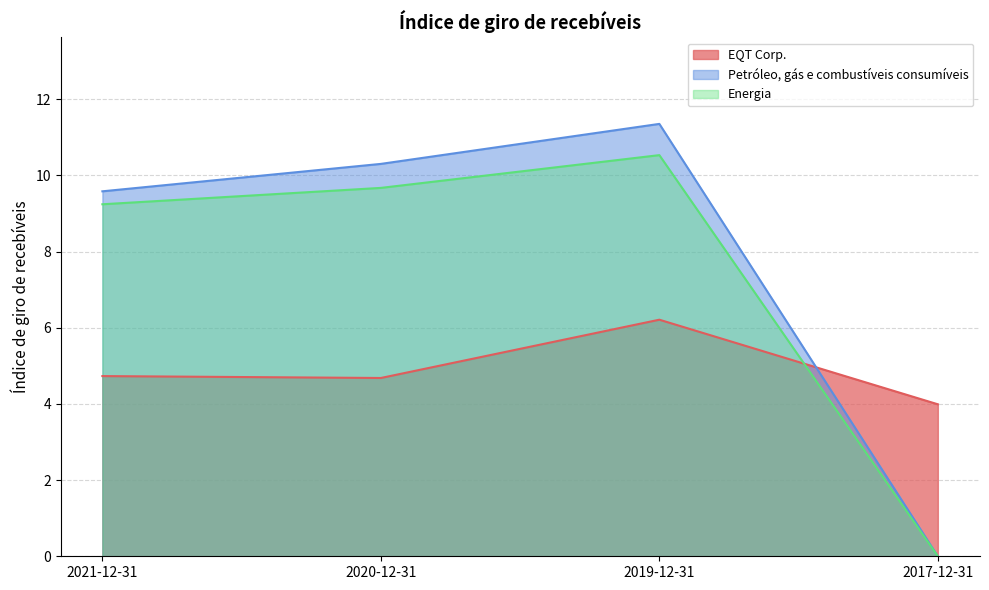

How many interior local valleys does the EQT Corp. series have?

1